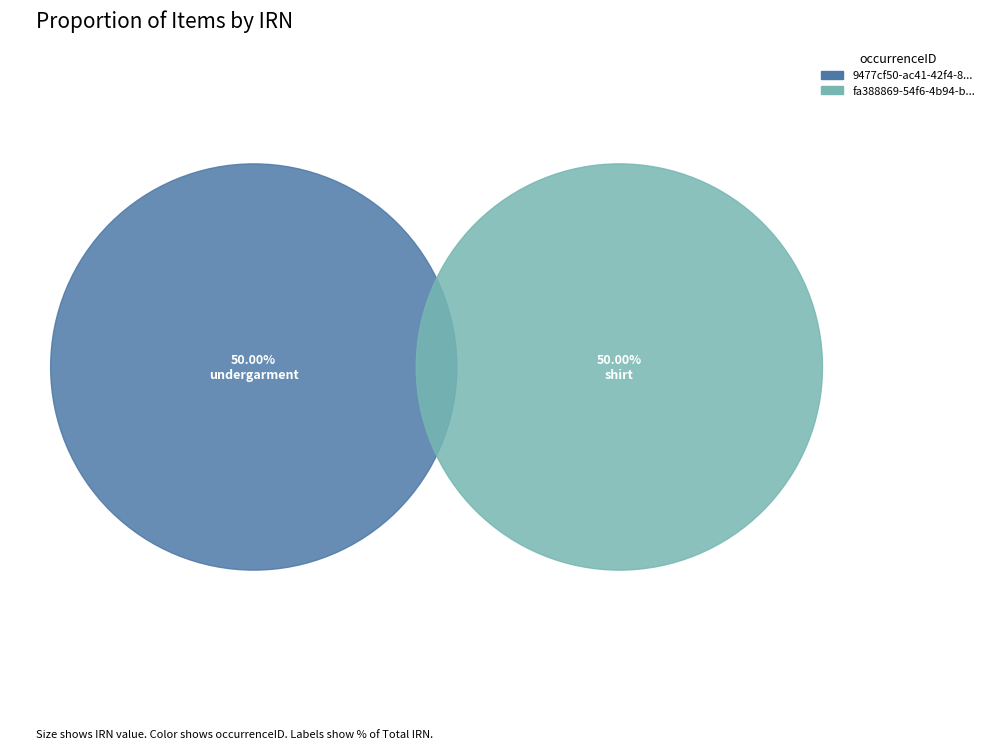

To the nearest percent, what is the average slice percentage?

50%